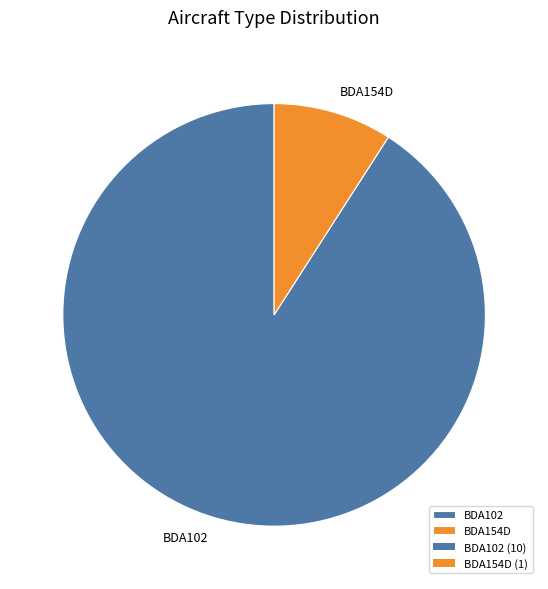

The BDA154D slice represents 9% of the pie. True or false?

True